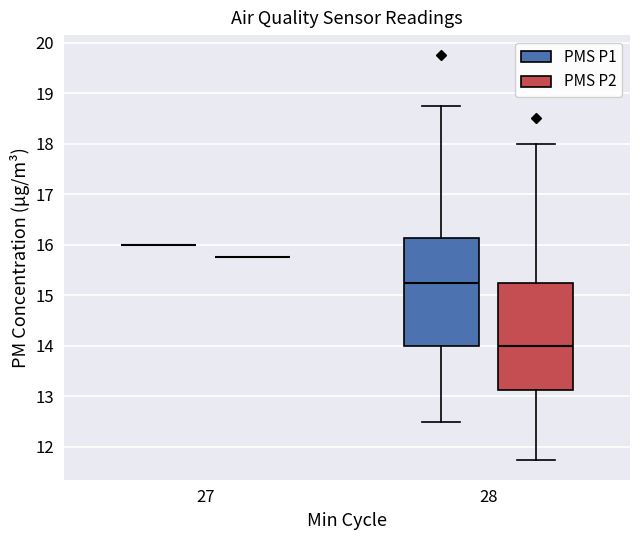

Reading left to right, transcribe this box plot: for each box, give where its median line is, the range the box spans, and where its two whiskers end, as read against the y-axis. The values are not printed on the chart, so give them approximately, as read against the axis.

27 (PMS P1): box collapsed to a line at 16.0, whiskers 16.0 to 16.0
27 (PMS P2): box collapsed to a line at 15.8, whiskers 15.8 to 15.8
28 (PMS P1): median 15.3, box 14.0 to 16.1, whiskers 12.5 to 18.8
28 (PMS P2): median 14.0, box 13.1 to 15.3, whiskers 11.8 to 18.0